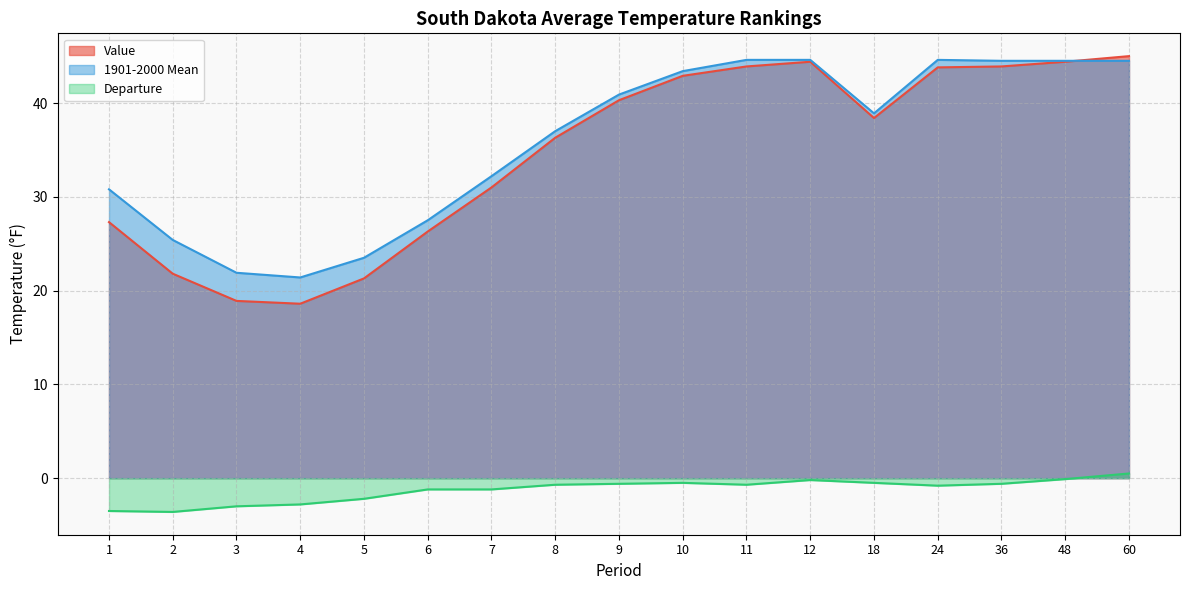

Reading left to right, transcribe all the data shown in this chart.

Value: 1=27.3	2=21.8	3=18.9	4=18.6	5=21.3	6=26.3	7=31.0	8=36.3	9=40.3	10=42.9	11=43.9	12=44.4	18=38.4	24=43.8	36=43.9	48=44.4	60=45.0
1901-2000 Mean: 1=30.8	2=25.4	3=21.9	4=21.4	5=23.5	6=27.5	7=32.2	8=37.0	9=40.9	10=43.4	11=44.6	12=44.6	18=38.9	24=44.6	36=44.5	48=44.5	60=44.5
Departure: 1=-3.5	2=-3.6	3=-3.0	4=-2.8	5=-2.2	6=-1.2	7=-1.2	8=-0.7	9=-0.6	10=-0.5	11=-0.7	12=-0.2	18=-0.5	24=-0.8	36=-0.6	48=-0.1	60=0.5